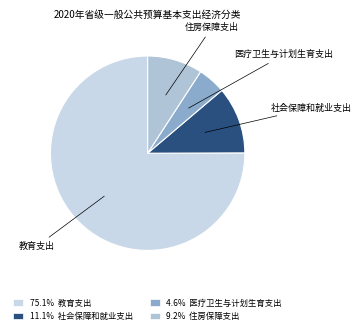

Approximately how many times larger is the value at 住房保障支出 compared to 社会保障和就业支出?

0.8